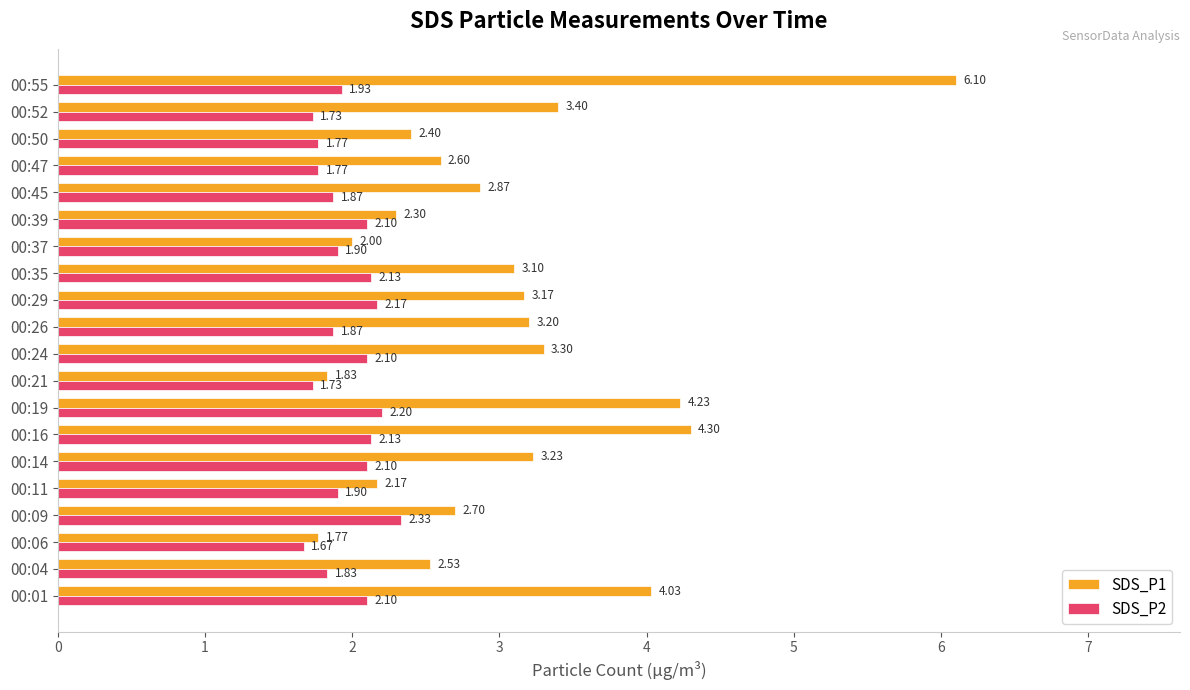

Which series has the largest range (max minus min)?

SDS_P1